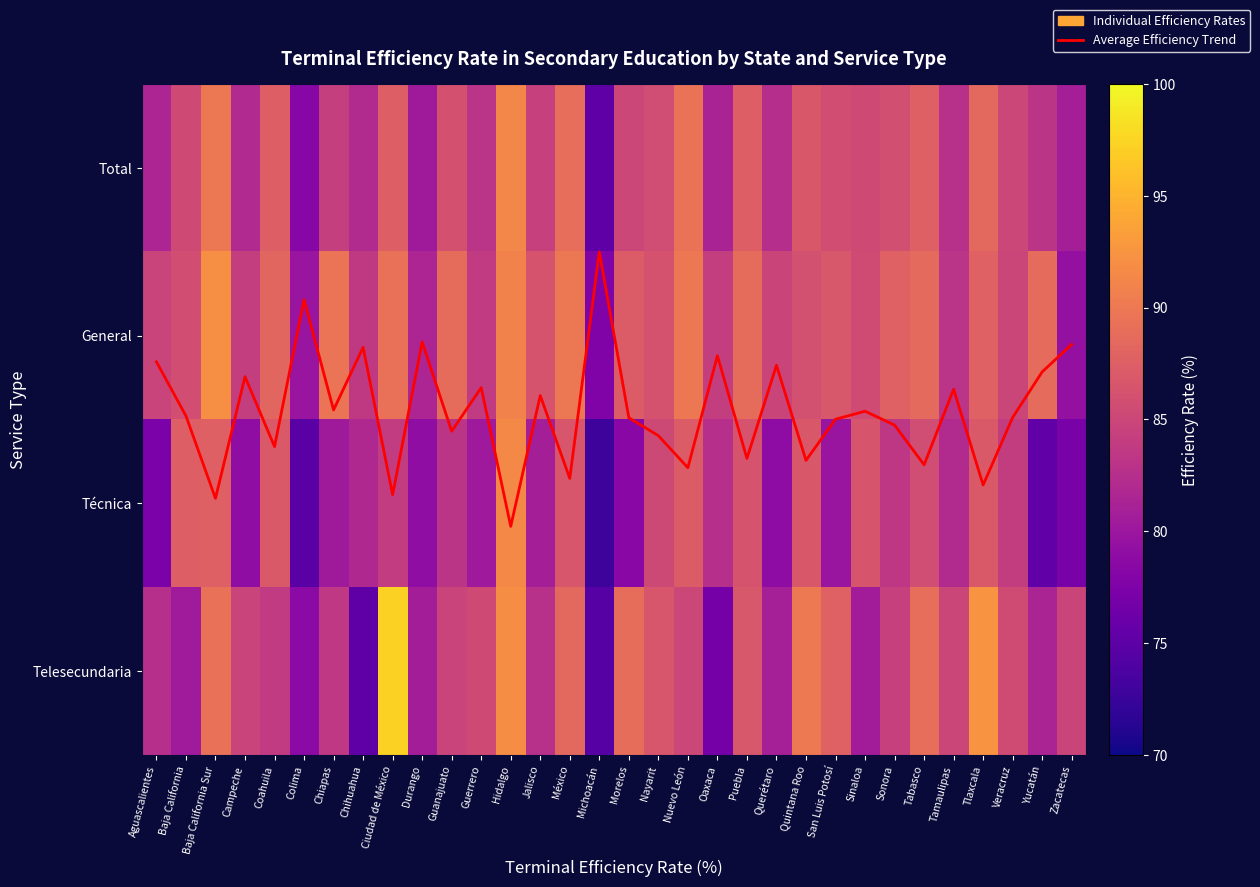

What is the minimum value for Técnica?

72.7